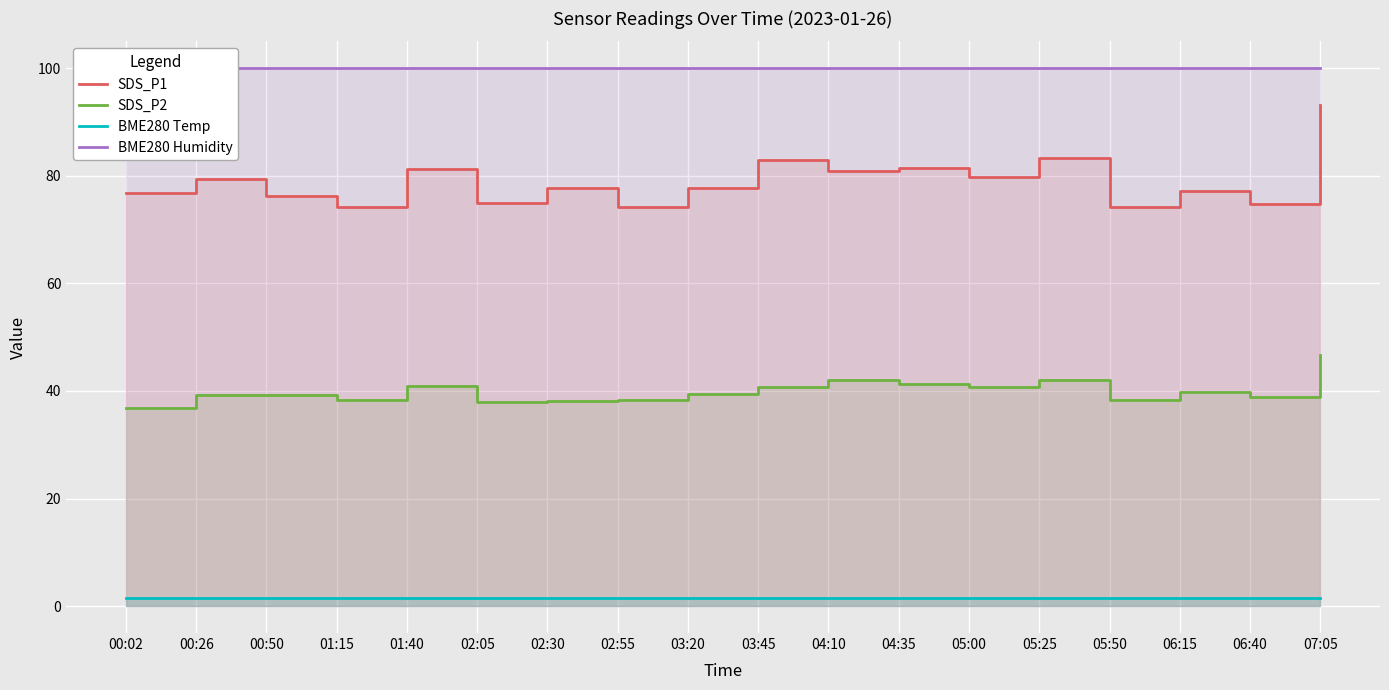

What is the maximum value shown in the chart?

100.0